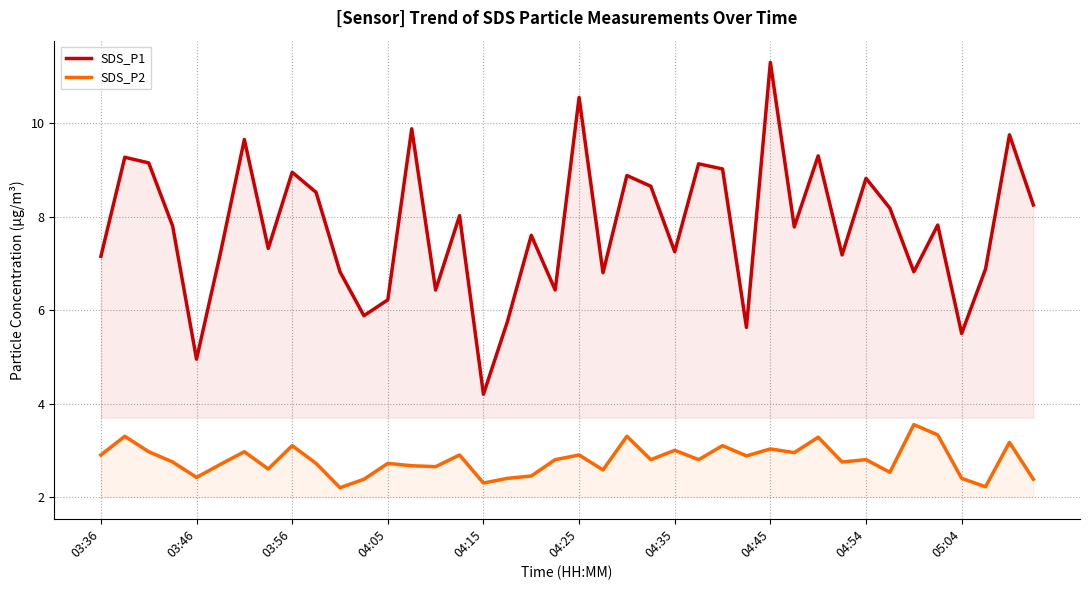

What is the lowest value of the SDS_P1 series?

4.2